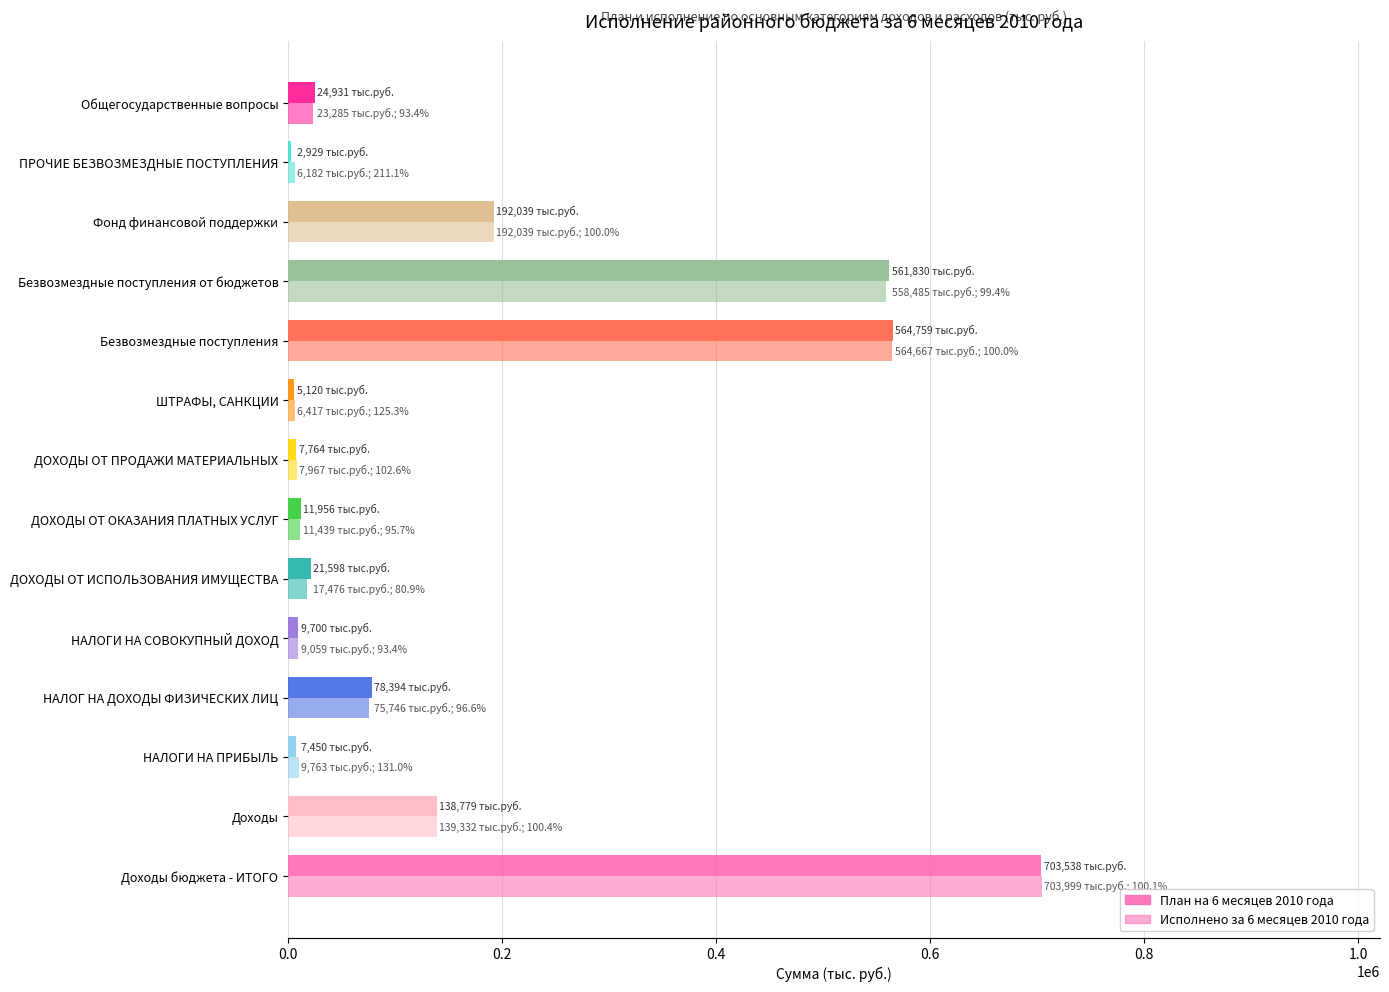

Which series has the largest total across all categories?

План на 6 месяцев 2010 года